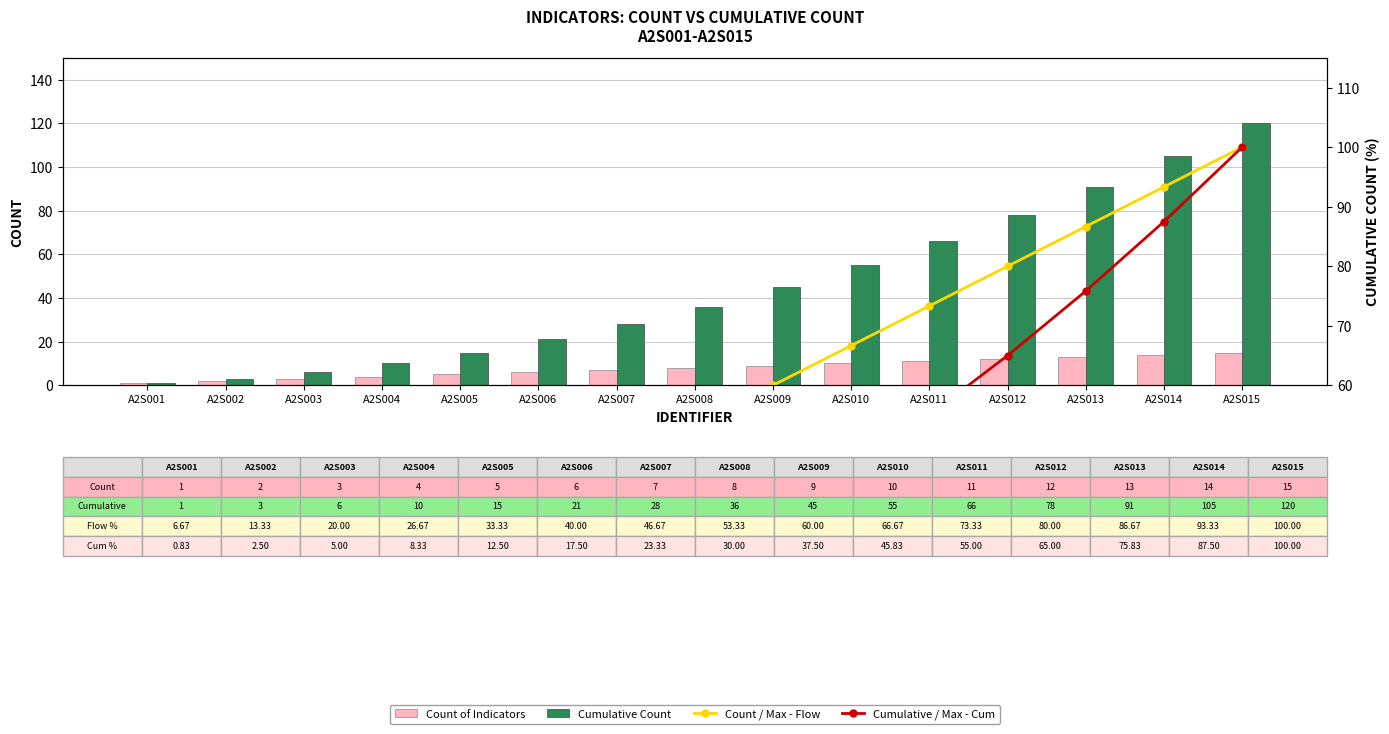

What is the difference between the second highest and minimum values in the Cumulative Count series?

104.0